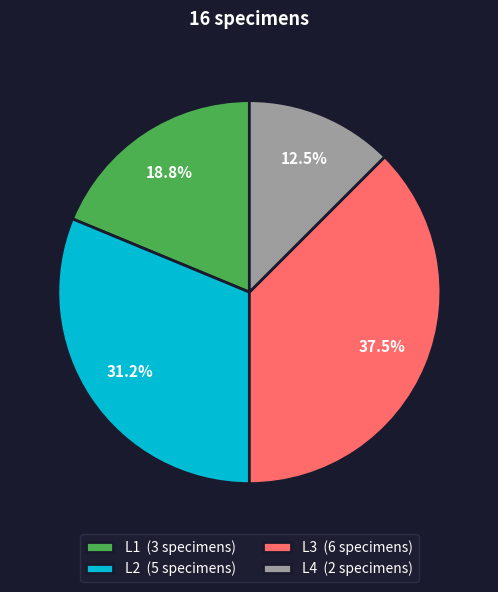

What is the ratio of the value at L2 (5 specimens) to the value at L1 (3 specimens)?

1.7